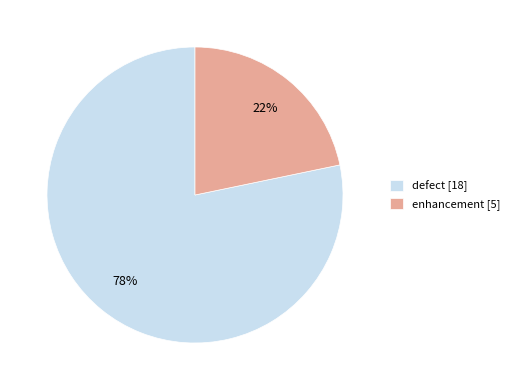

Is there a majority slice in this chart?

Yes